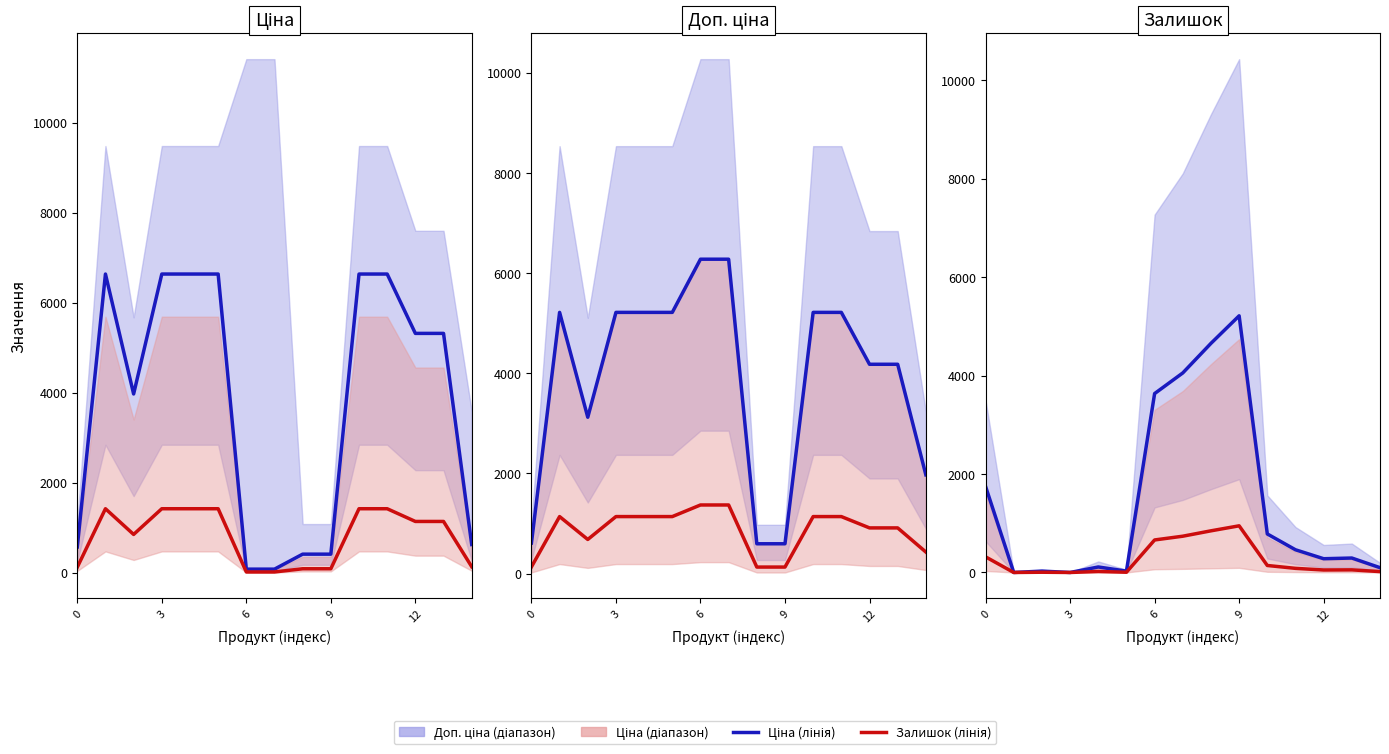

The Ціна (лінія) series shows 180.4 at 12. True or false?

False